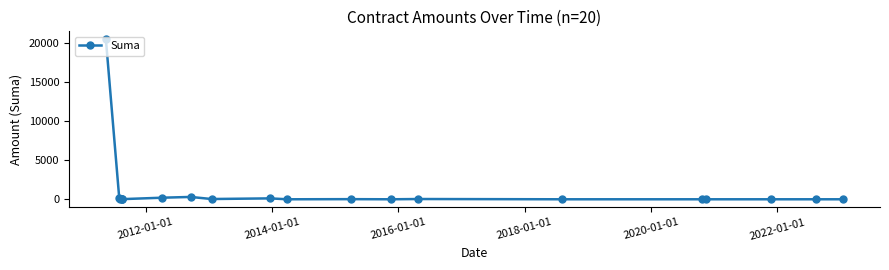

How many lines are shown in the chart?

1